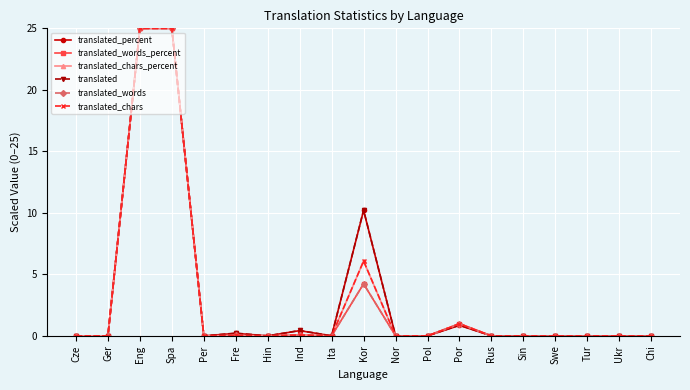

True or false: translated has more than 0 points higher than both neighbors.

True